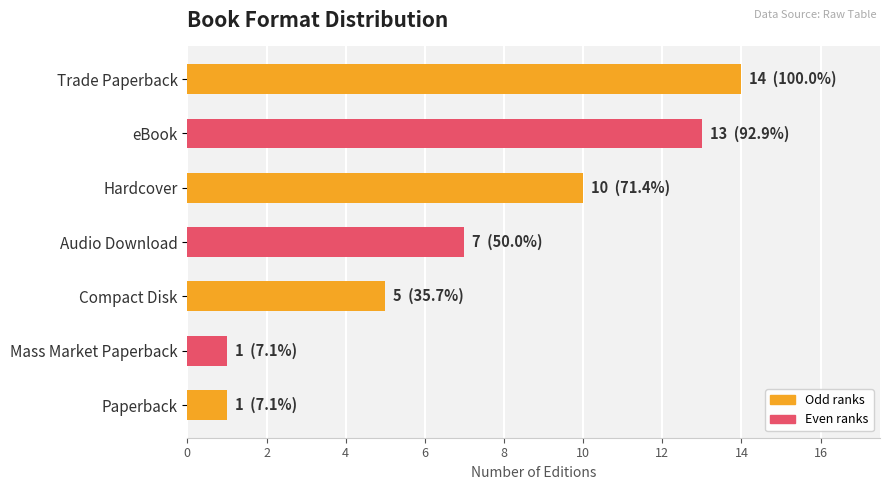

What is the change in value from Hardcover to Mass Market Paperback?

-9